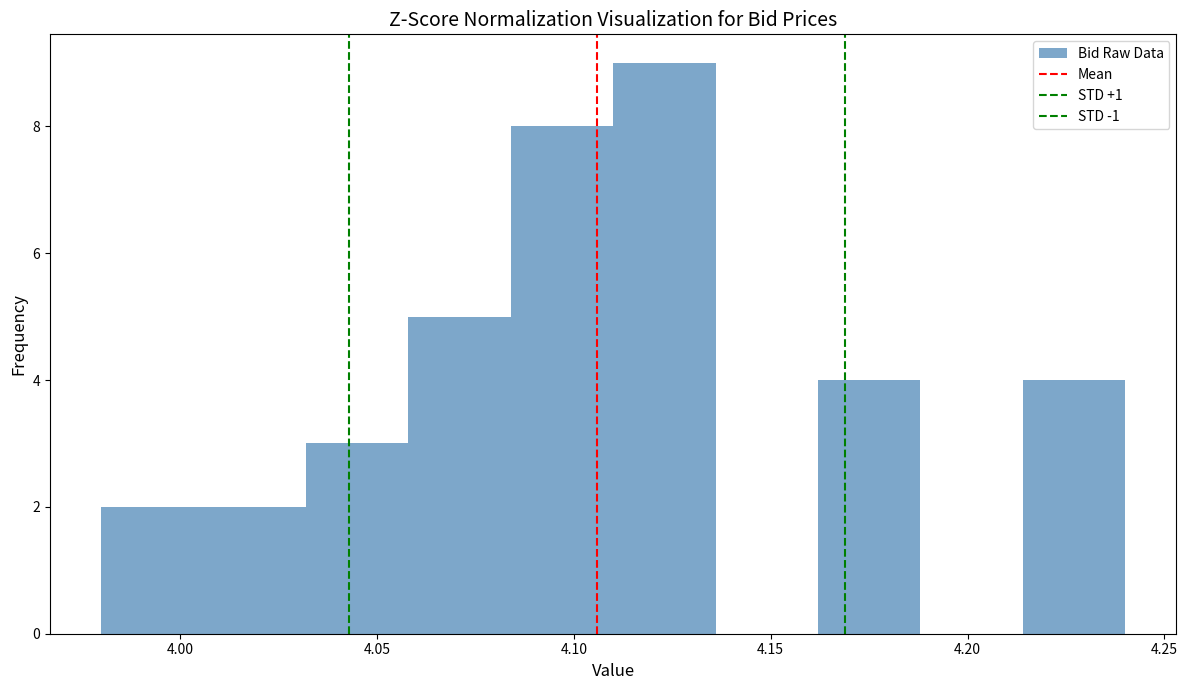

Reading left to right, transcribe this chart: for each bar, give the range it covers on the x-axis and its height. Neither the bar edges nor the heights are printed on the chart, so give them approximately, as read against the axes.

3.980 to 4.006: 2
4.006 to 4.032: 2
4.032 to 4.058: 3
4.058 to 4.084: 5
4.084 to 4.110: 8
4.110 to 4.136: 9
4.136 to 4.162: 0
4.162 to 4.188: 4
4.188 to 4.214: 0
4.214 to 4.240: 4